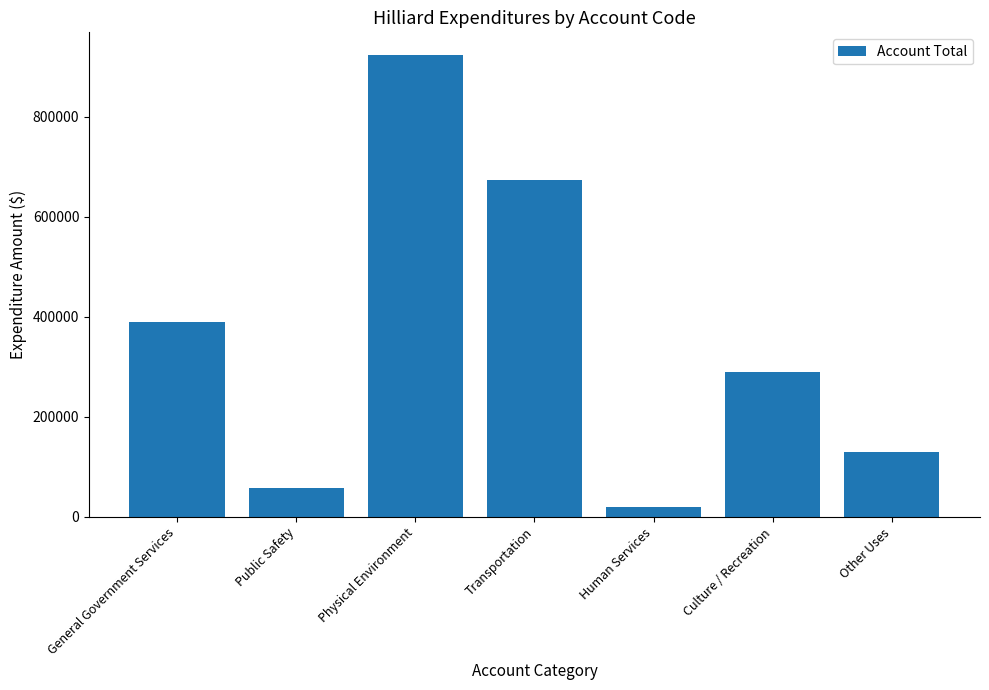

Reading left to right, what are all the values shown in this chart?

General Government Services=390489	Public Safety=57691	Physical Environment=923141	Transportation=673978	Human Services=19864	Culture / Recreation=289531	Other Uses=129667